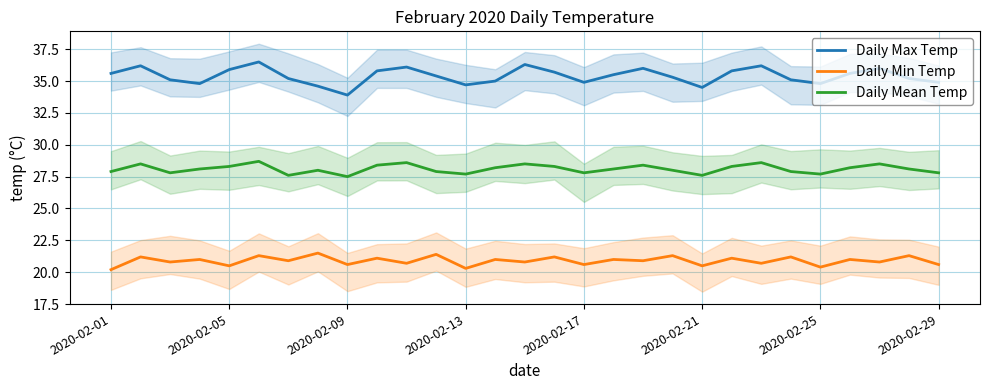

The value of Daily Min Temp at 14 is 20.8. True or false?

True